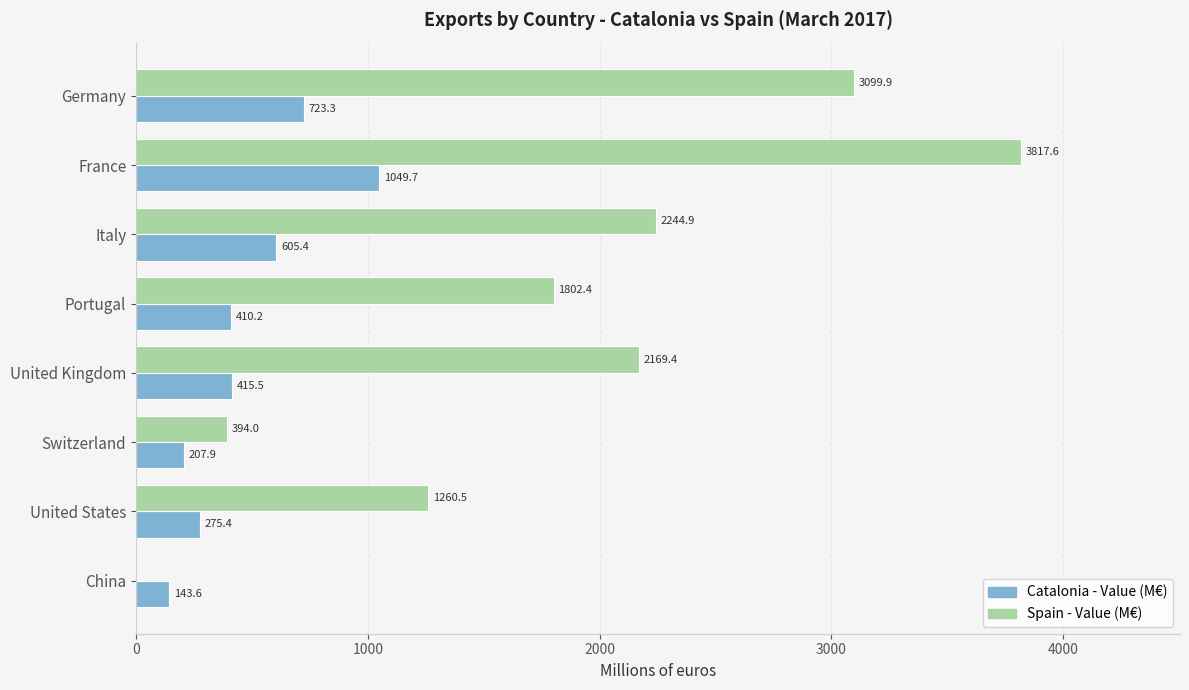

How many data points in Catalonia - Value (M€) are above 415?

4